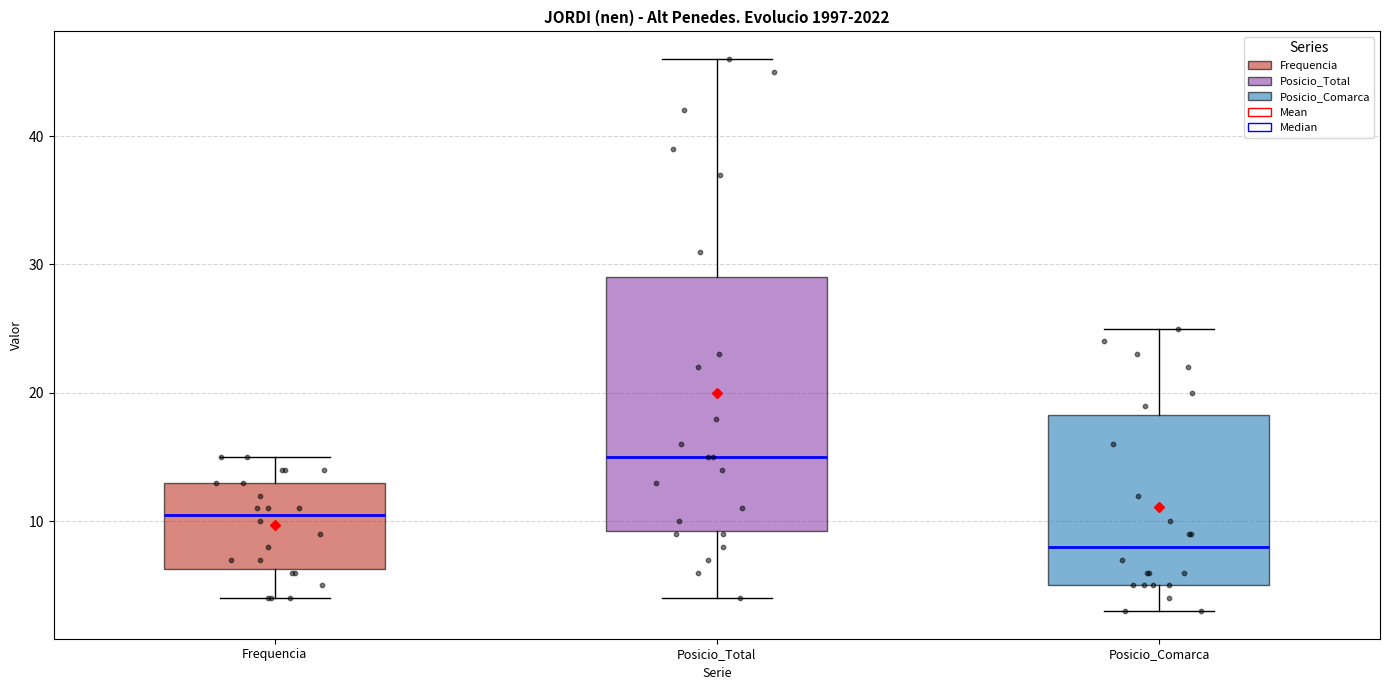

Comparing the boxes themselves (not the whiskers), which one is the tallest?

Posicio_Total